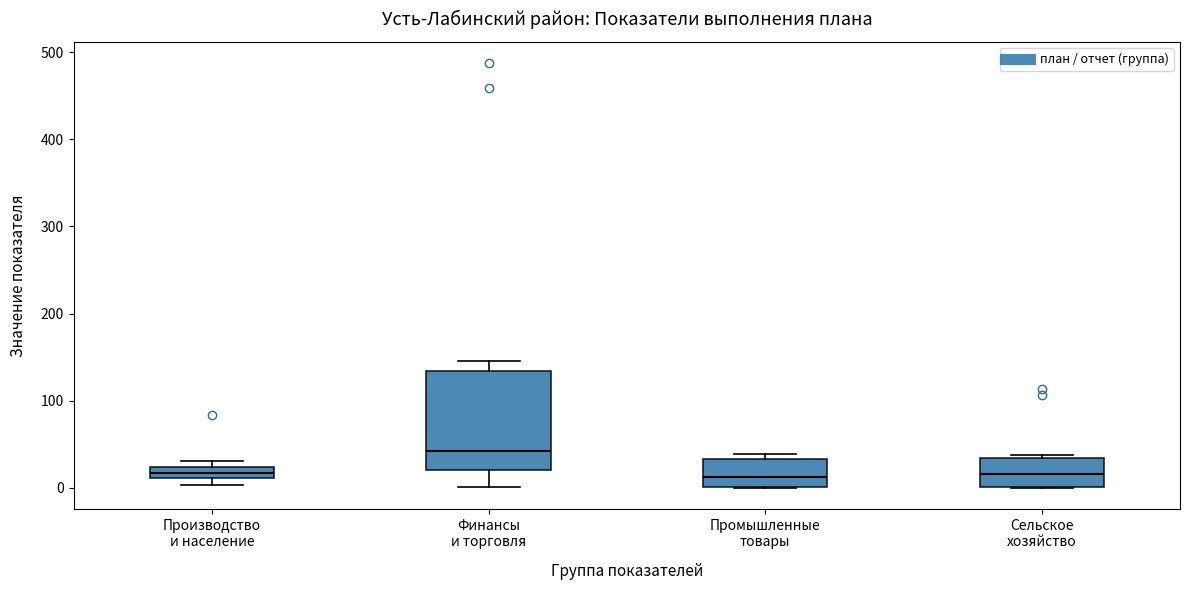

Comparing the boxes themselves (not the whiskers), which one is the tallest?

Финансы и торговля